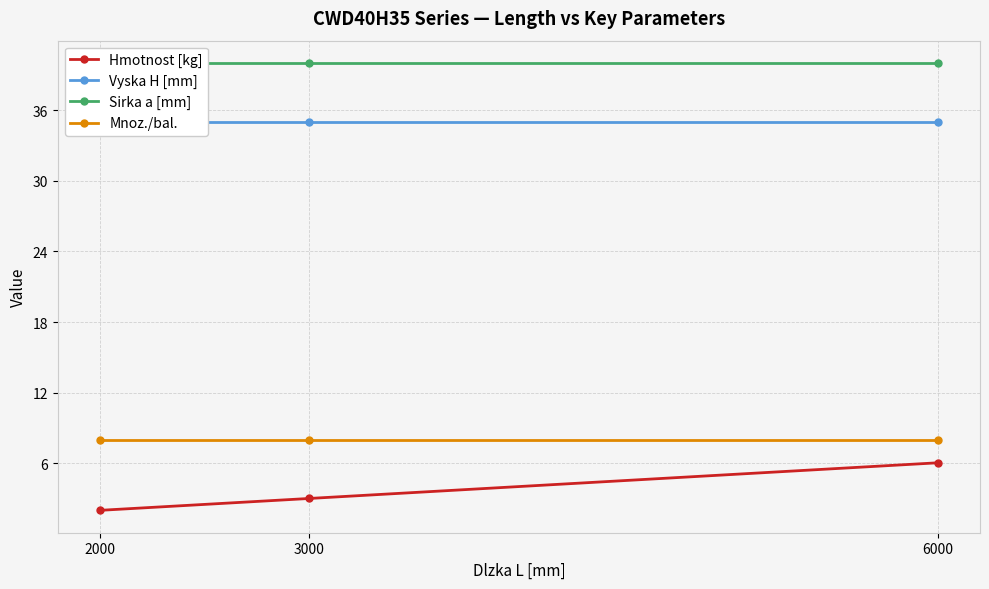

What is the value of the Sirka a [mm] point at the 3rd from the left?

40.0